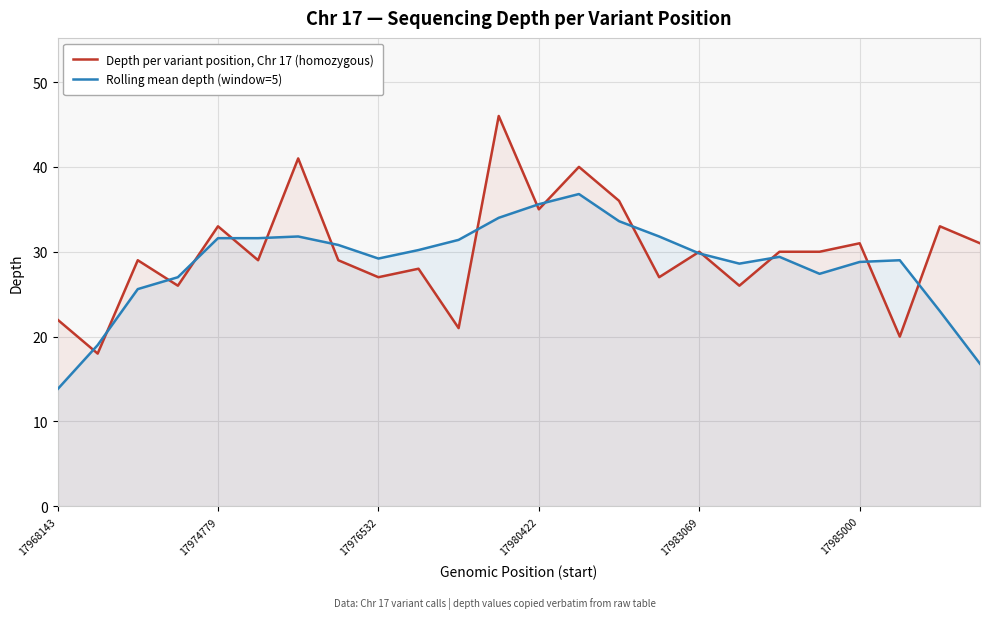

What is the minimum value shown in the chart?

13.8